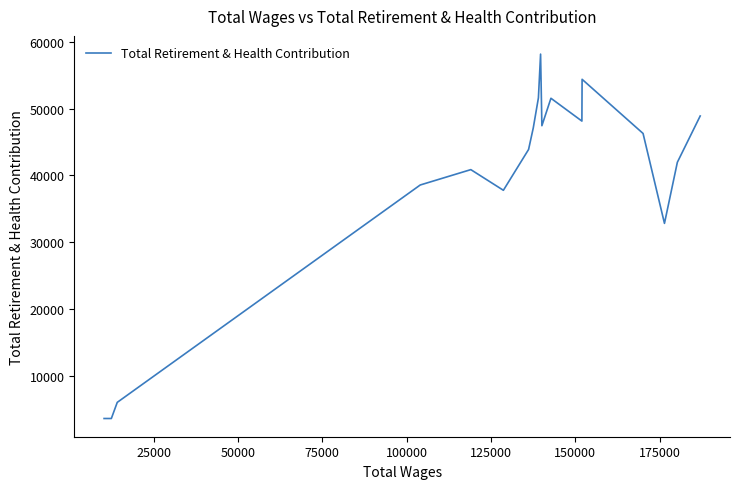

What is the greatest value displayed?

58140